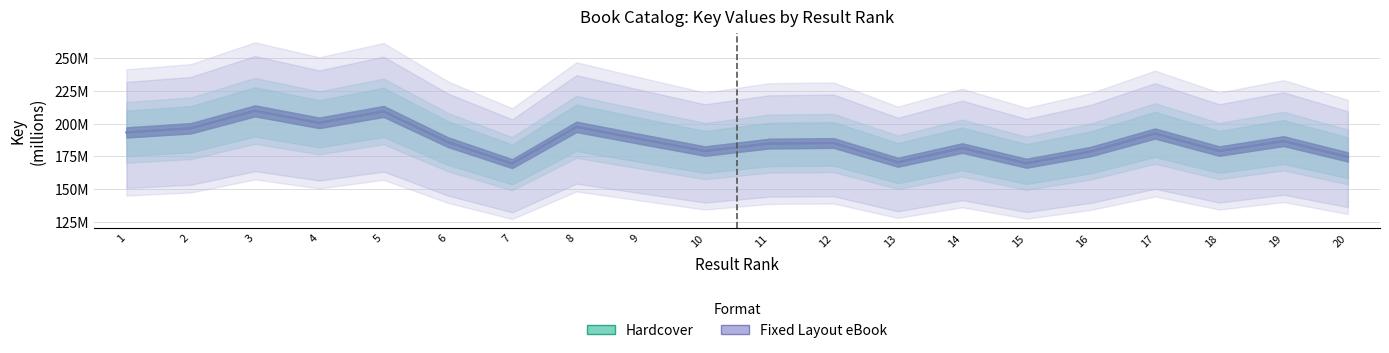

True or false: Hardcover and Fixed Layout eBook intersect in this chart.

False